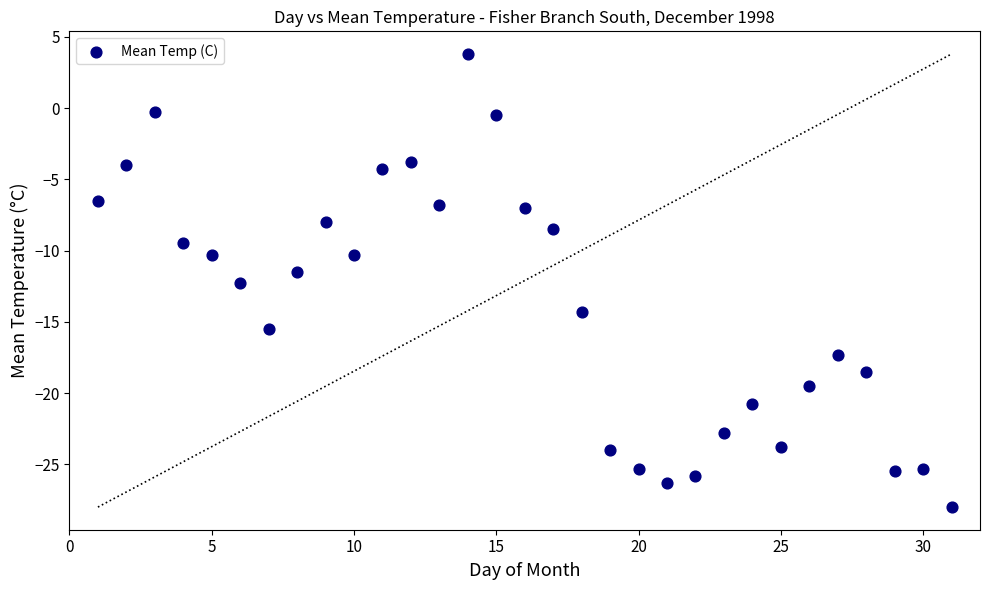

What is the range of Y values (max minus min)?

31.8